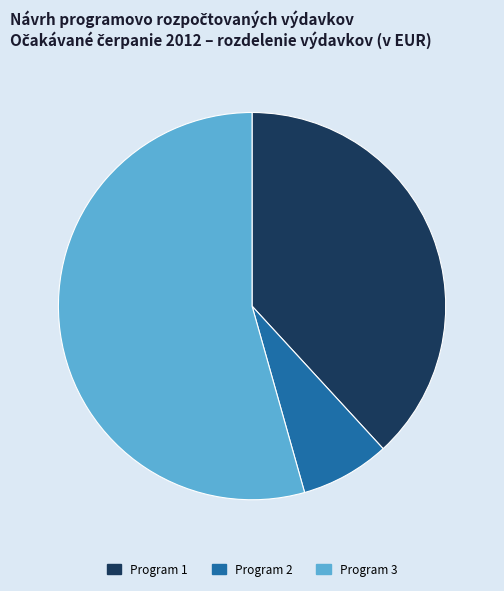

True or false: Program 3 accounts for 42% of the total.

False